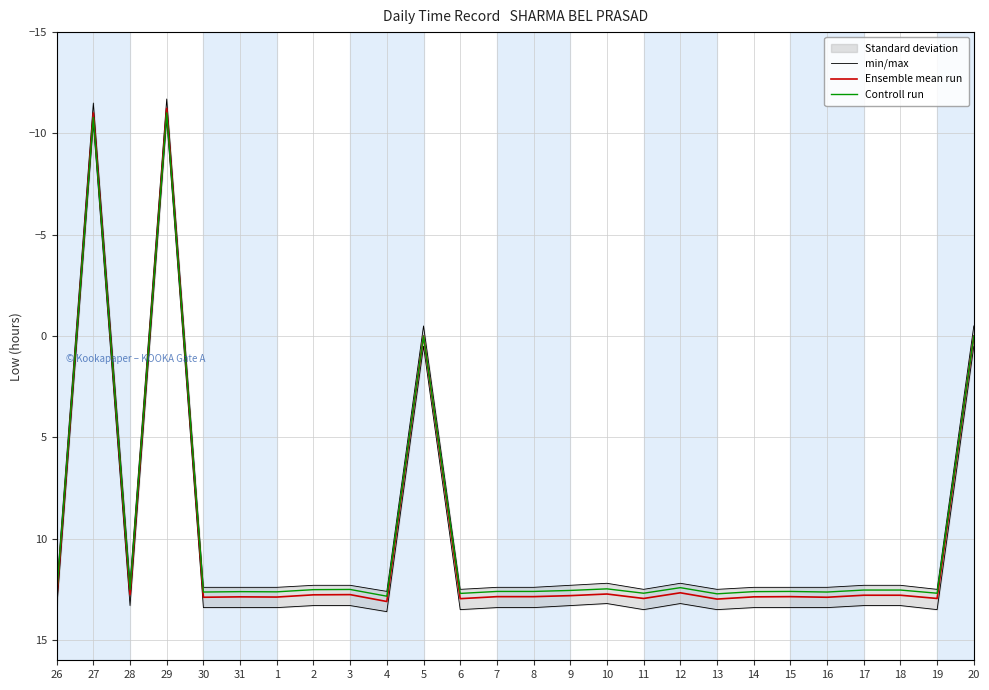

How many categories are shown in the chart?

26